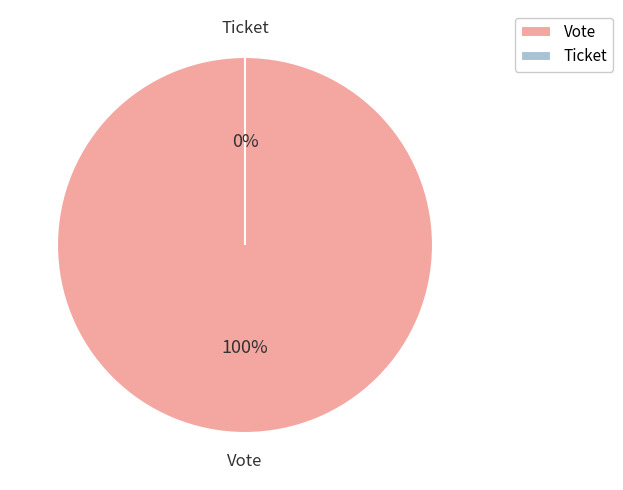

Is Ticket the majority of the pie?

No